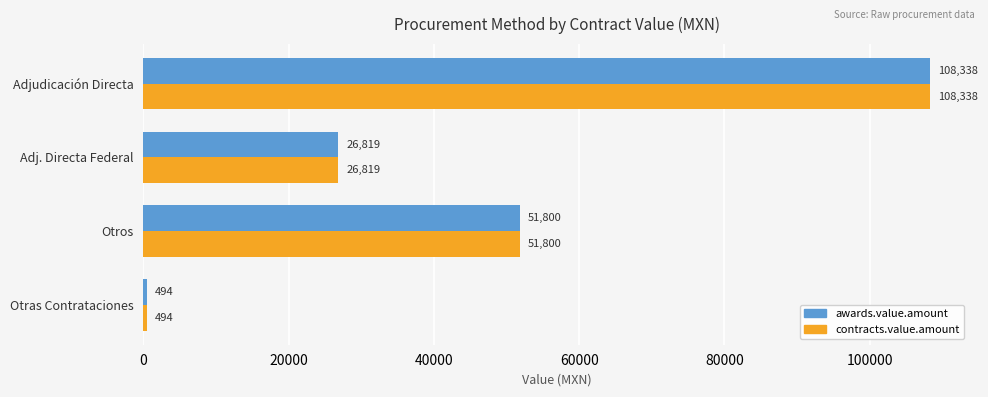

How many data points in awards.value.amount are less than 51800?

2